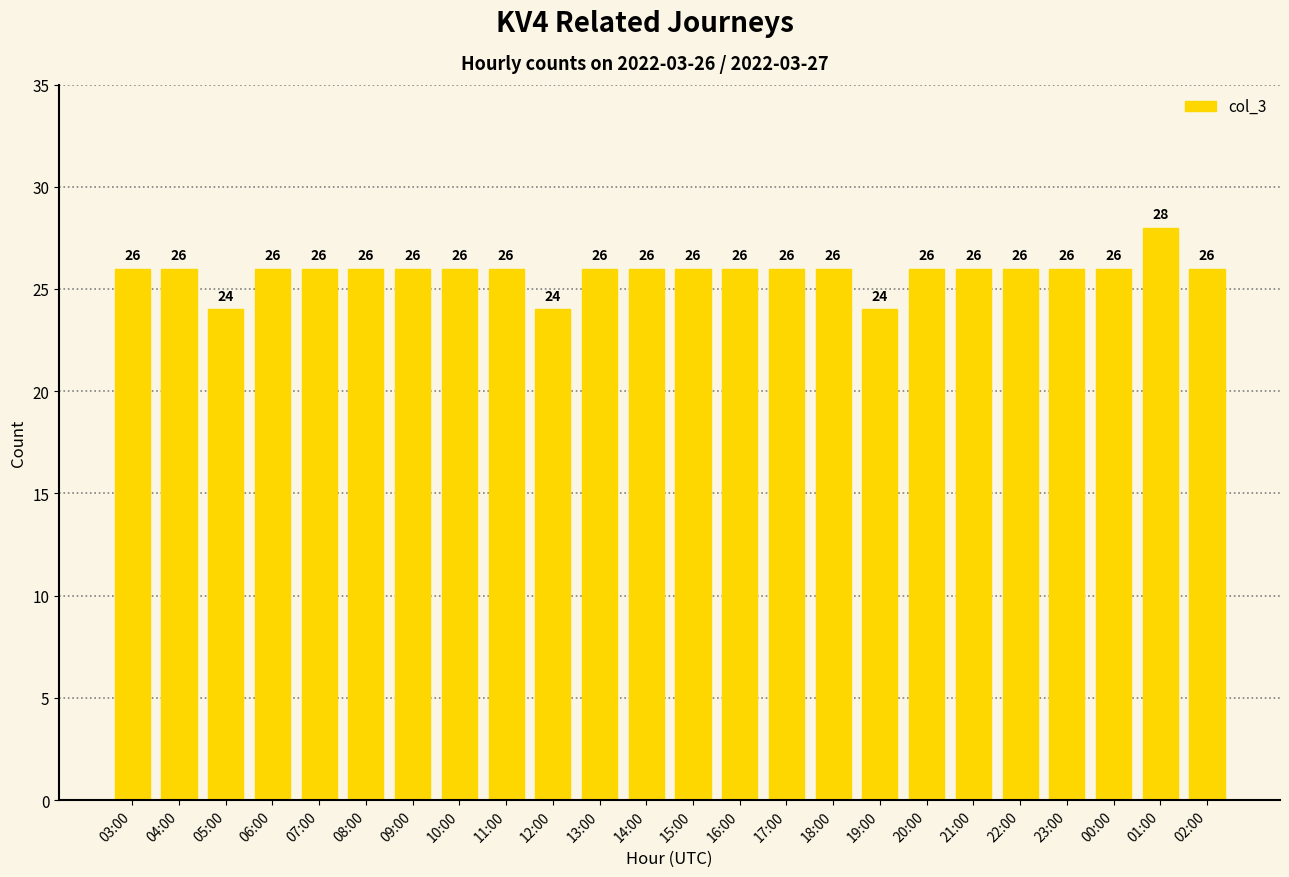

What is the greatest value displayed?

28